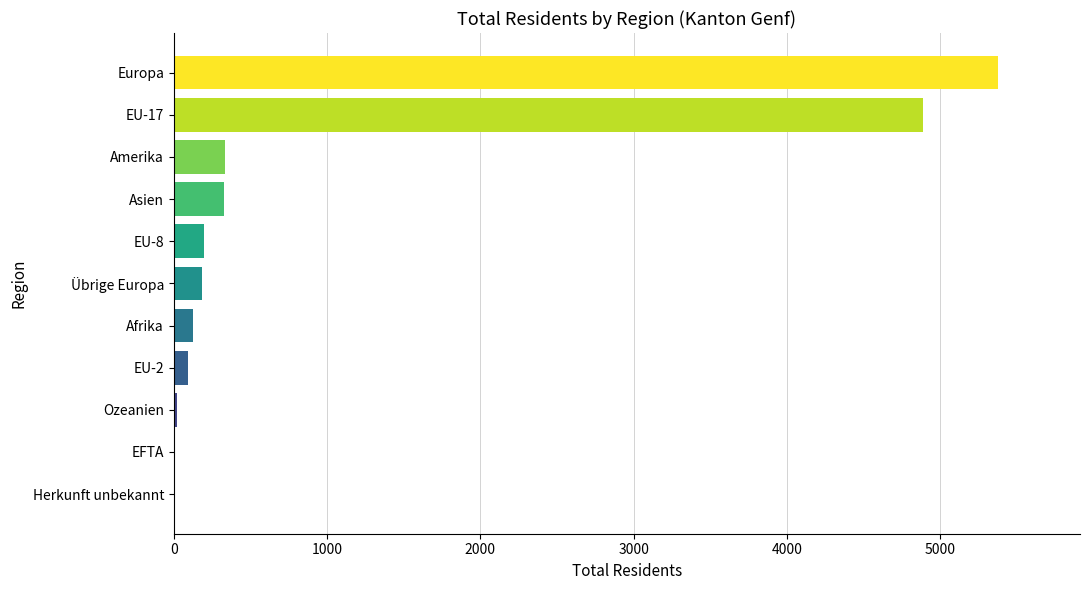

At which label is the value closest to 2687?

EU-17